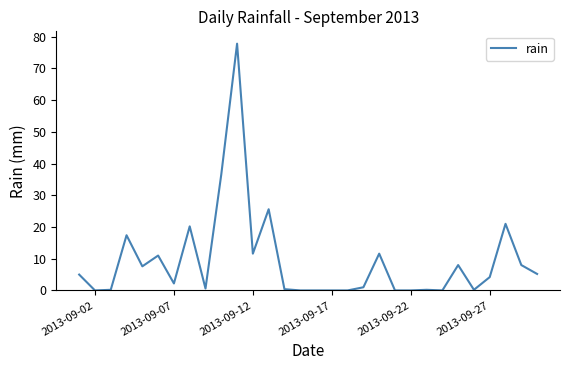

What is the maximum value shown in the chart?

77.8